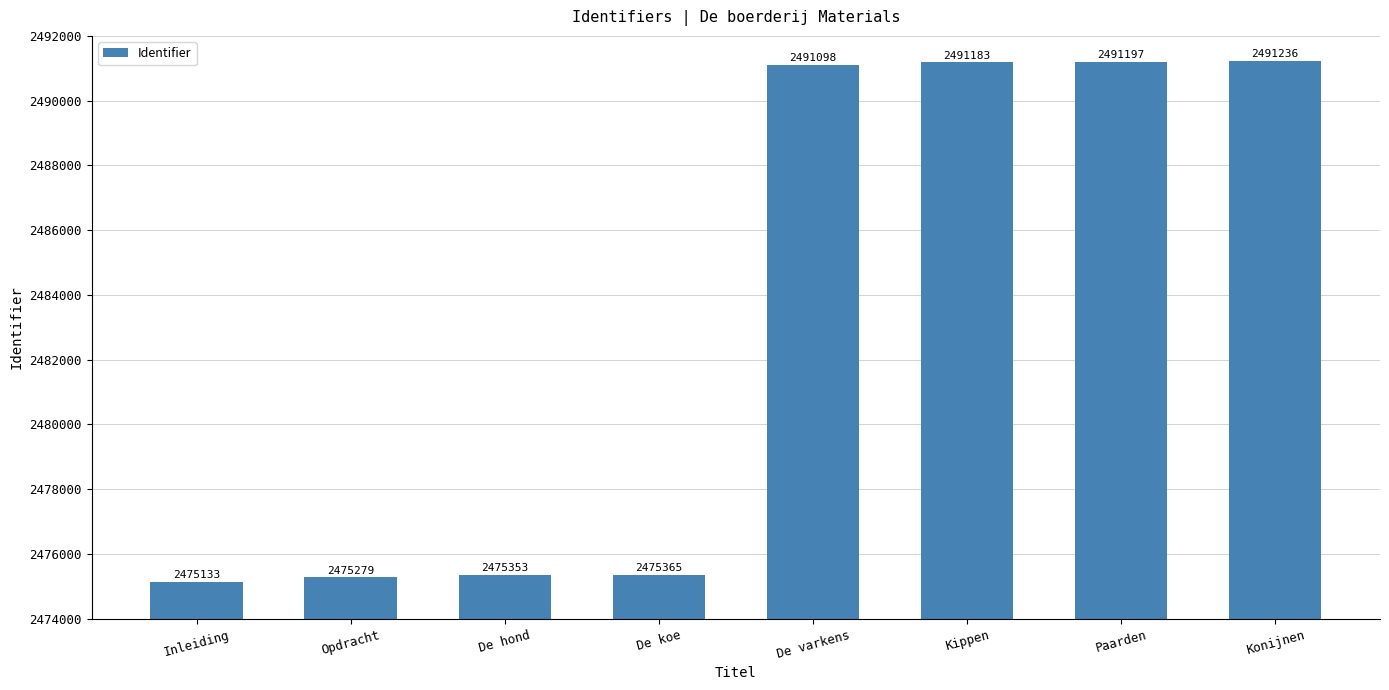

What is the value of the 4th bar from the left?

2475365